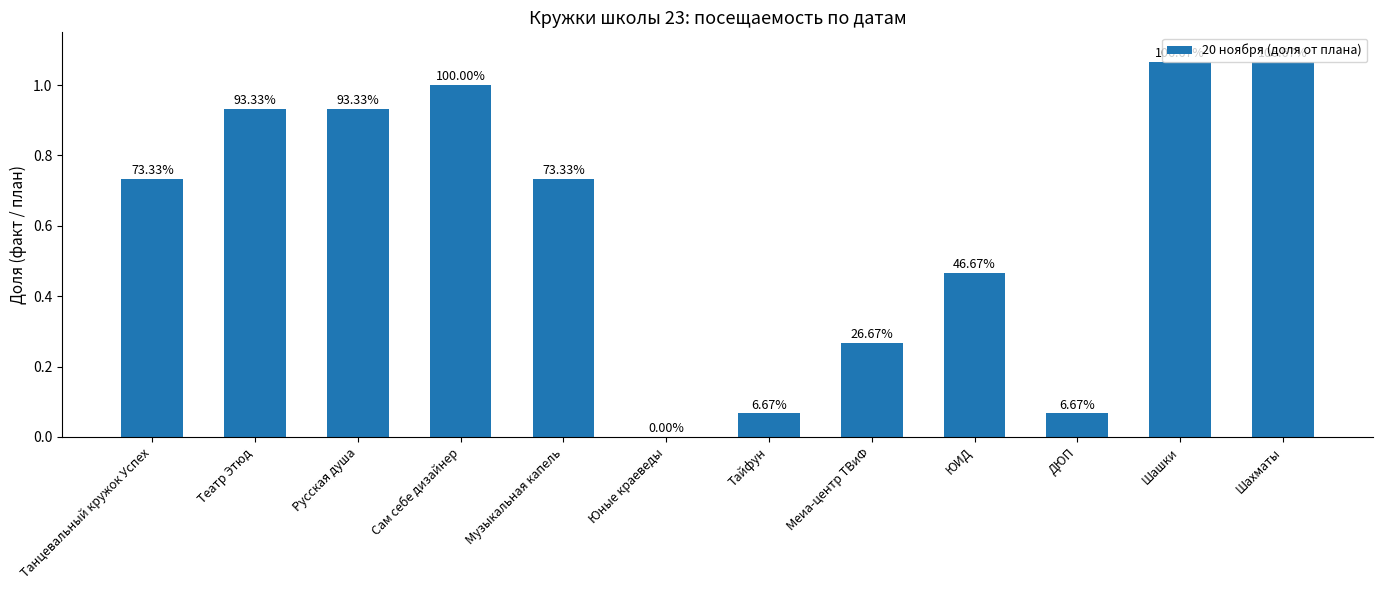

How many categories are shown in the chart?

12